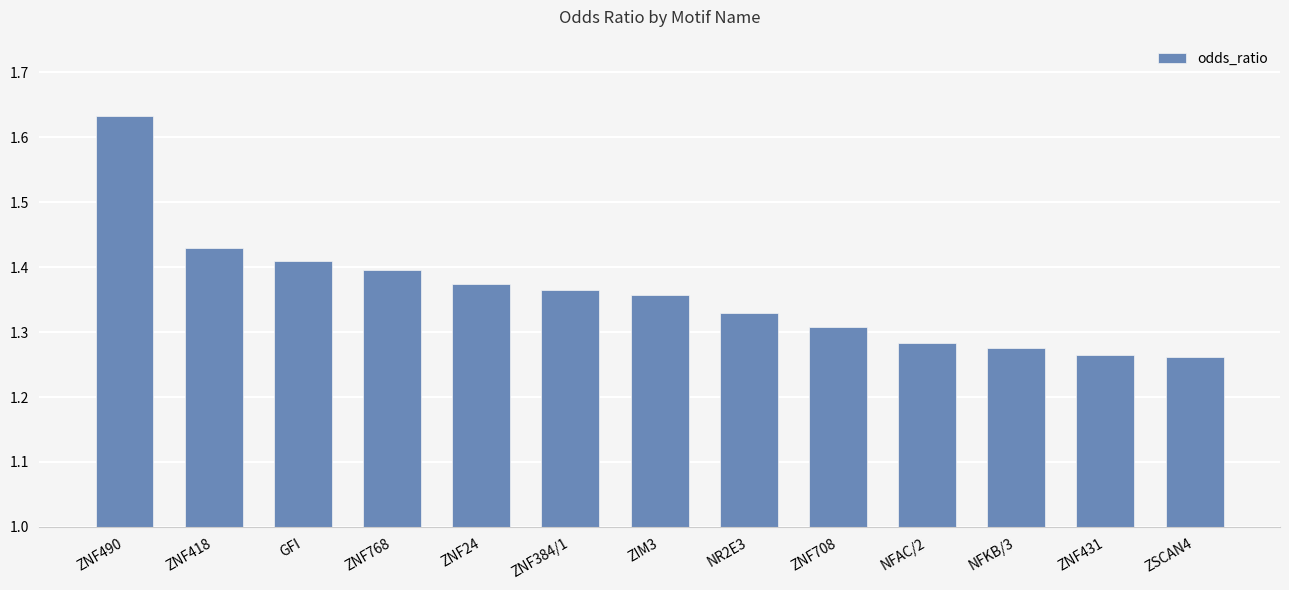

At which category does the chart reach its peak across all series?

ZNF490